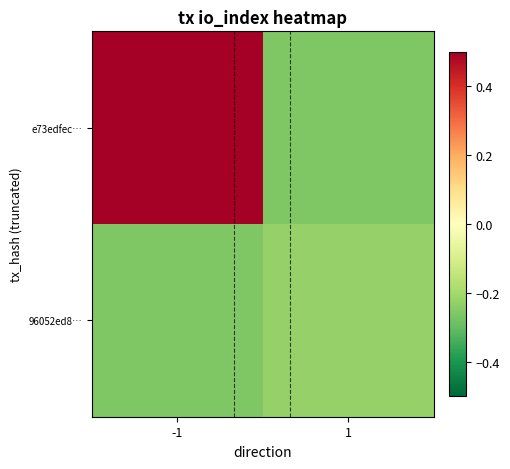

At which category is the sum across all series the highest?

-1